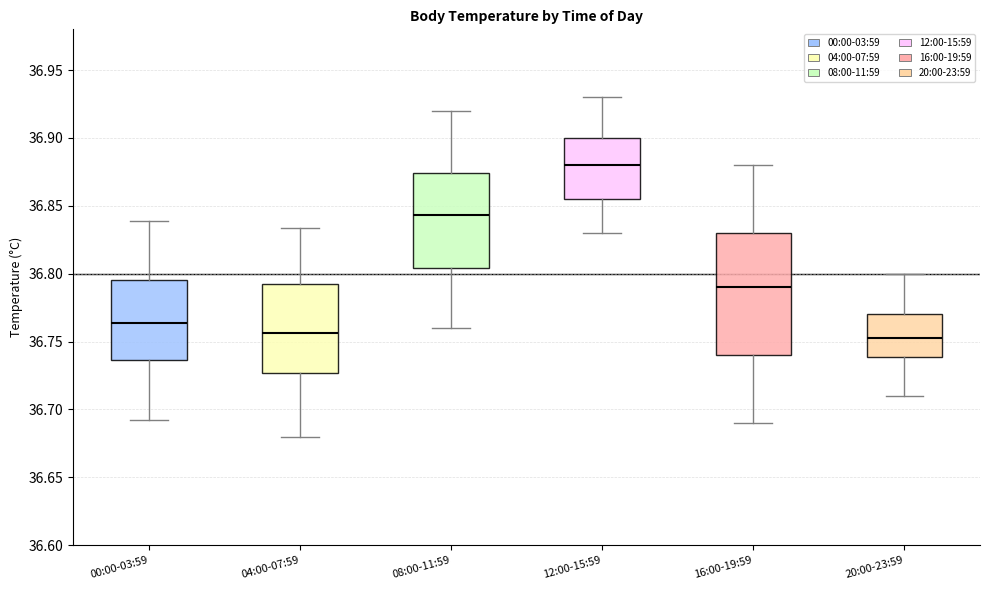

Where does the upper whisker of the box for 04:00-07:59 end on the y-axis? The values are not printed on the chart, so give them approximately, as read against the axis.

36.835